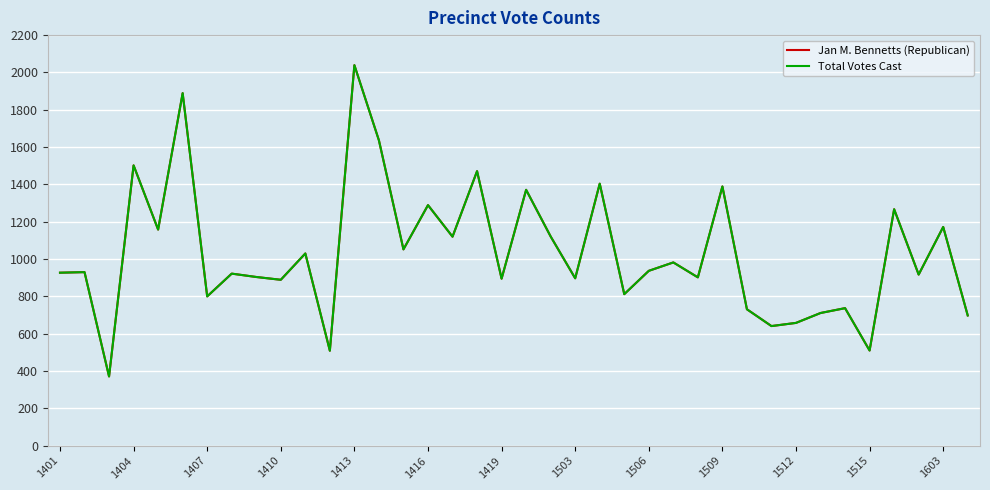

Does the chart display data point markers on the line(s)?

No